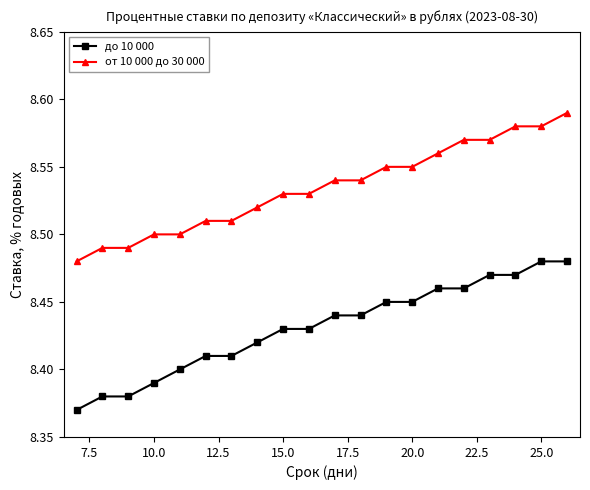

True or false: от 10 000 до 30 000 and до 10 000 cross at least once.

False